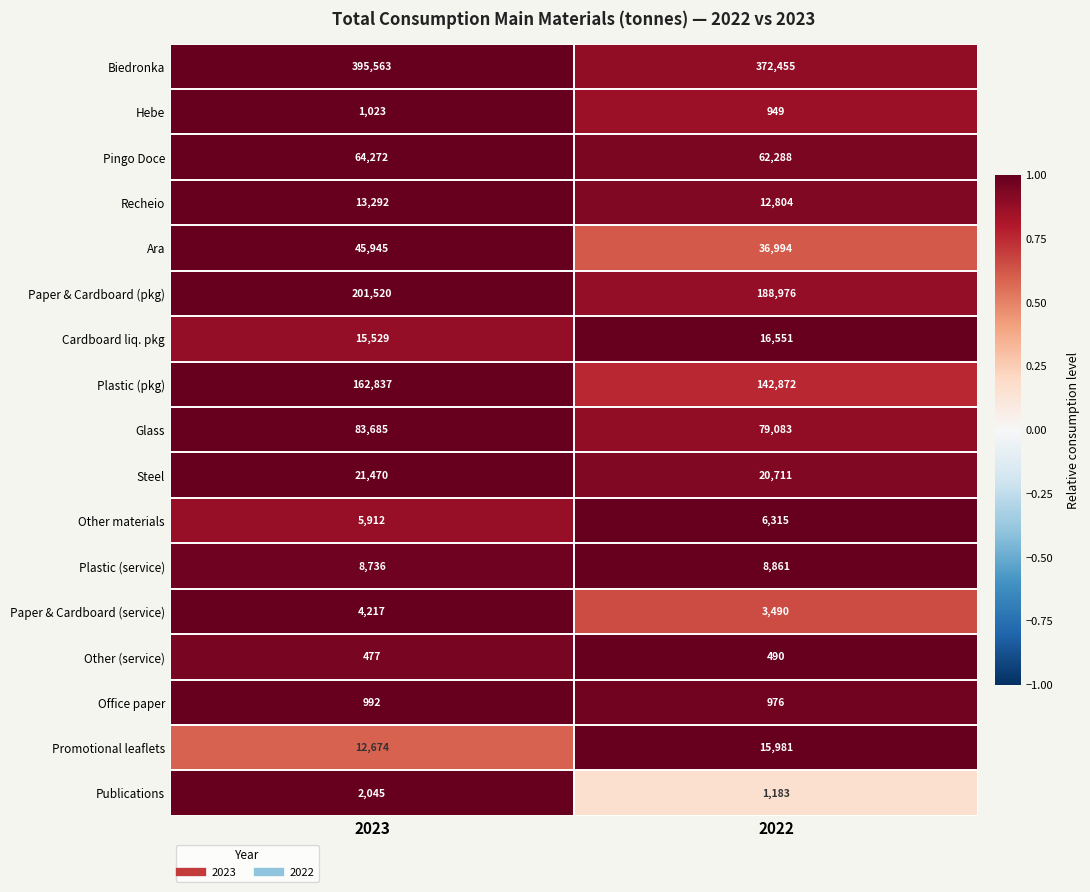

Which series changed the most between 2023 and 2022?

Biedronka